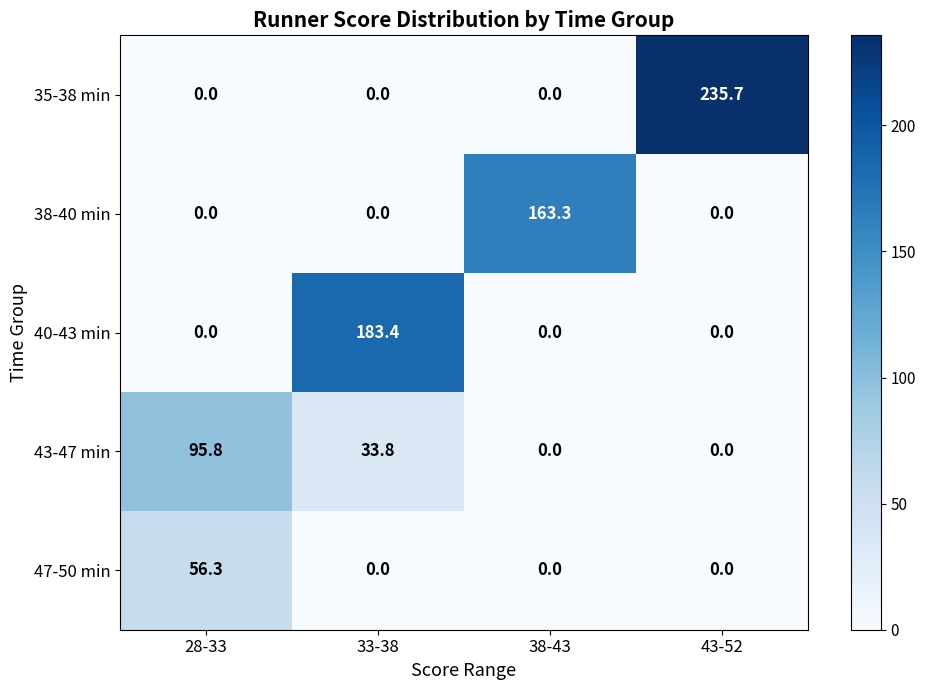

At how many categories does at least one series exceed 92?

4